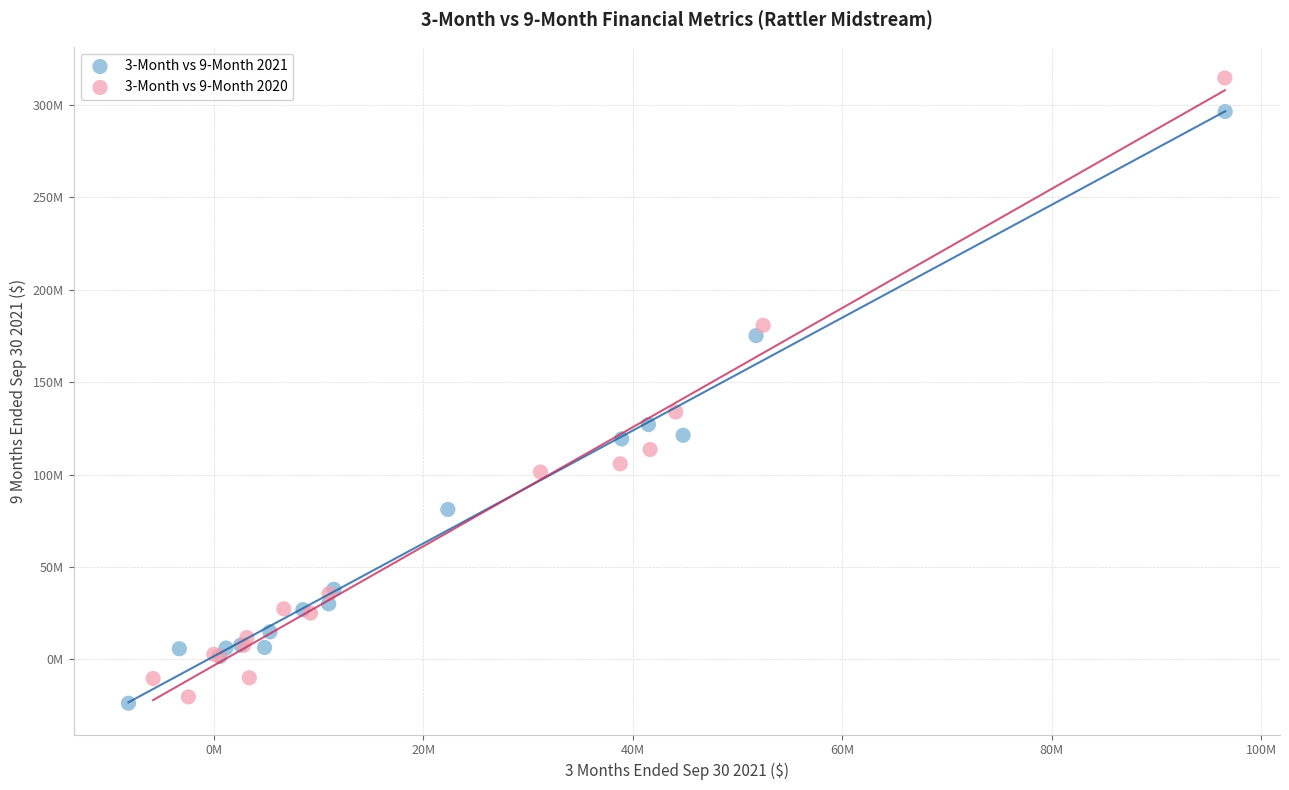

What are all the series names shown in the legend?

3-Month vs 9-Month 2021, 3-Month vs 9-Month 2020